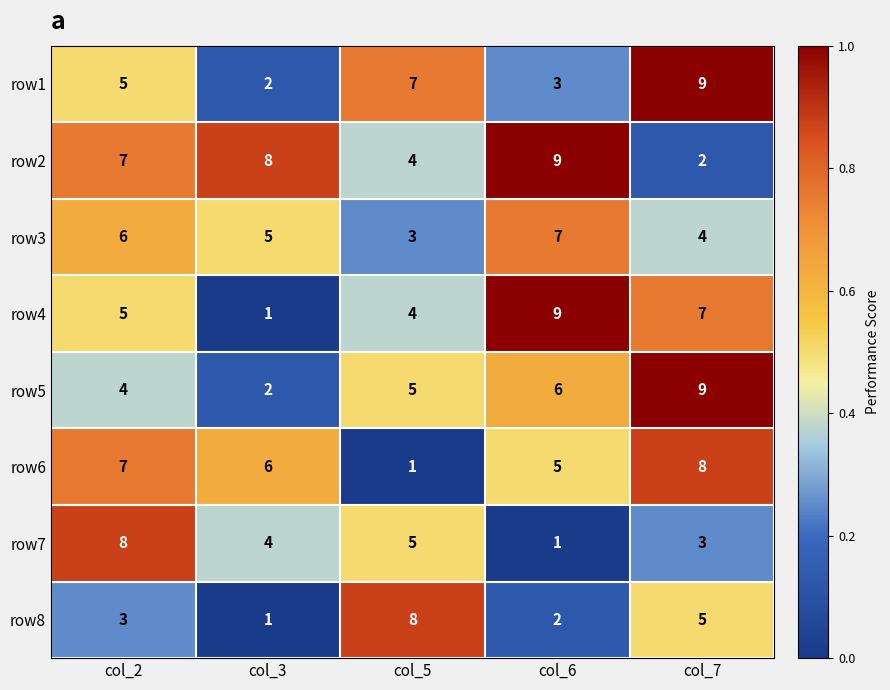

What is the minimum value shown in the chart?

1